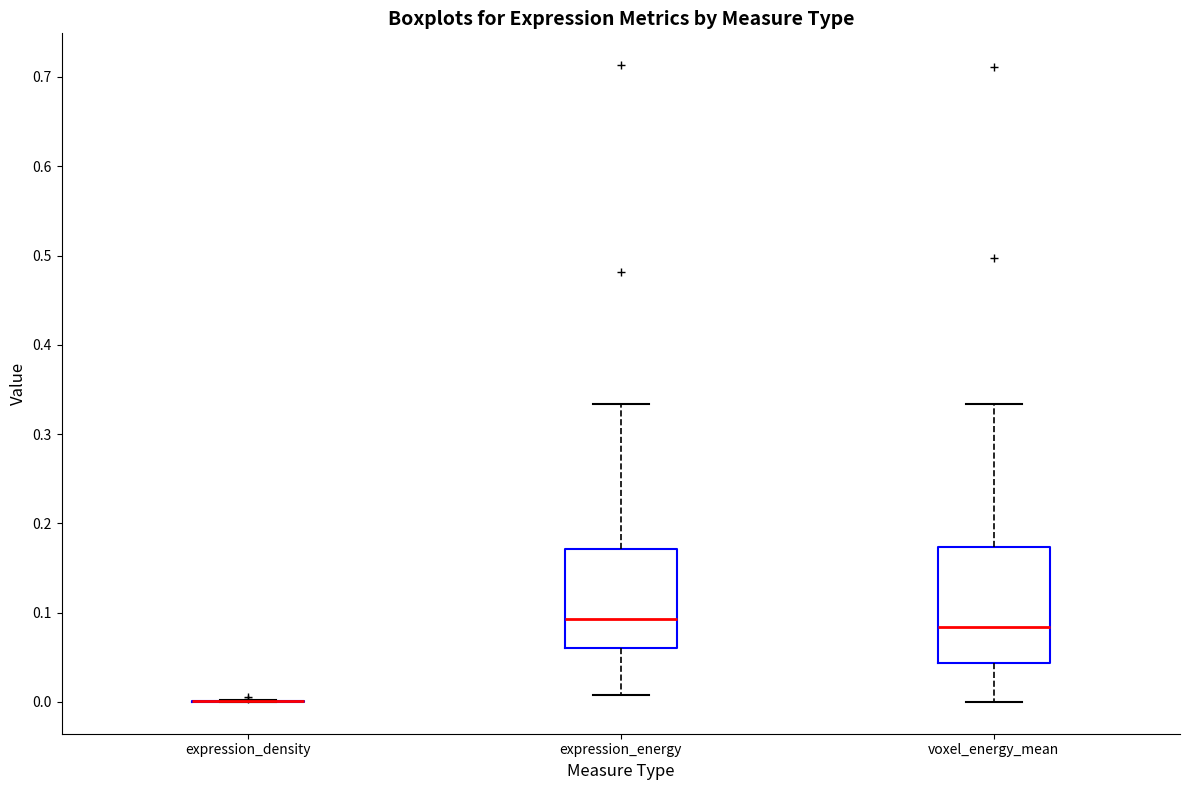

Reading left to right, read every box against the y-axis: the position of its median line, the range the box covers, and the ends of its whiskers. The values are not printed on the chart, so give them approximately, as read against the axis.

expression_density: box collapsed to a line at 0.00, whiskers 0.00 to 0.00
expression_energy: median 0.09, box 0.06 to 0.17, whiskers 0.01 to 0.33
voxel_energy_mean: median 0.08, box 0.04 to 0.17, whiskers 0.00 to 0.33